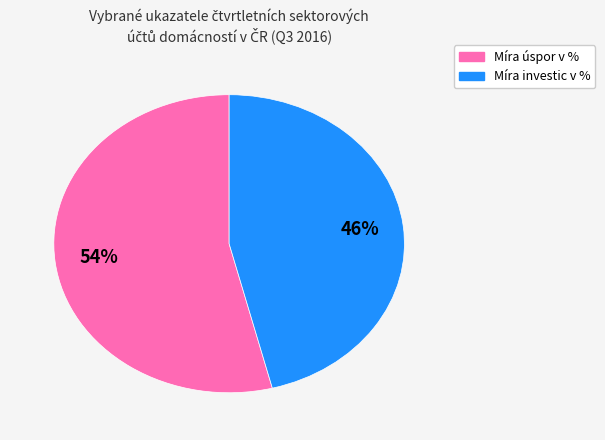

To the nearest percent, what is the average slice percentage?

50%